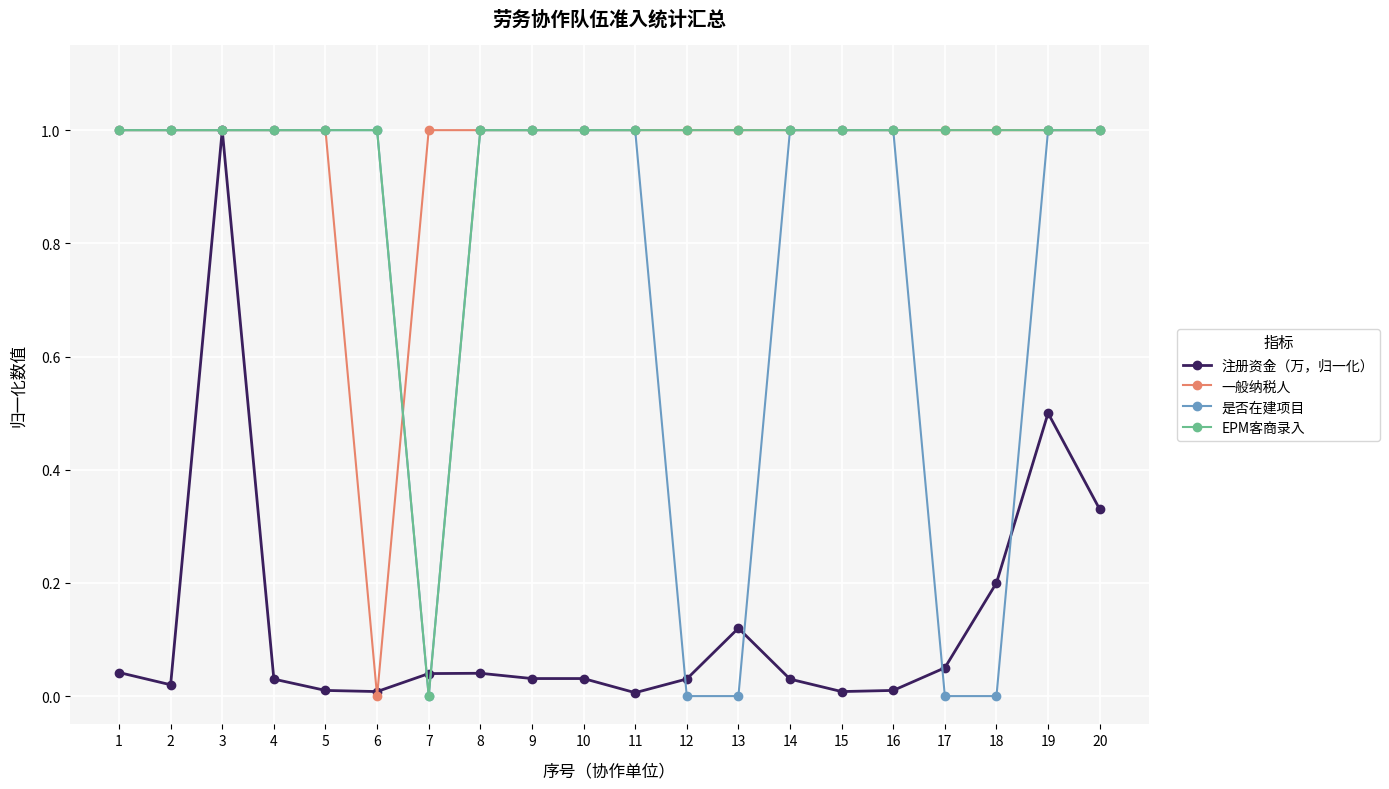

At which category does 注册资金（万，归一化） reach its first local peak?

3